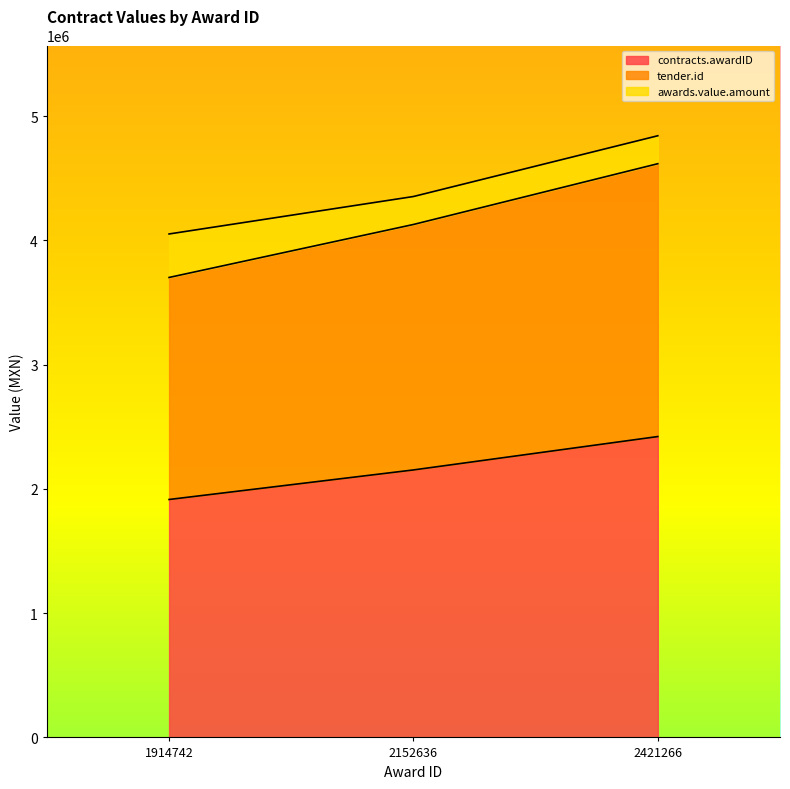

At which category is the sum across all series the highest?

2421266